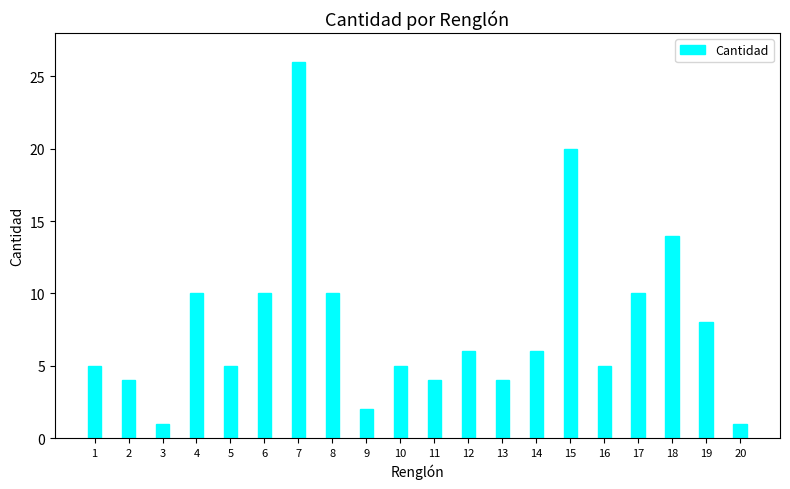

True or false: the data shows 4 at 13.

True